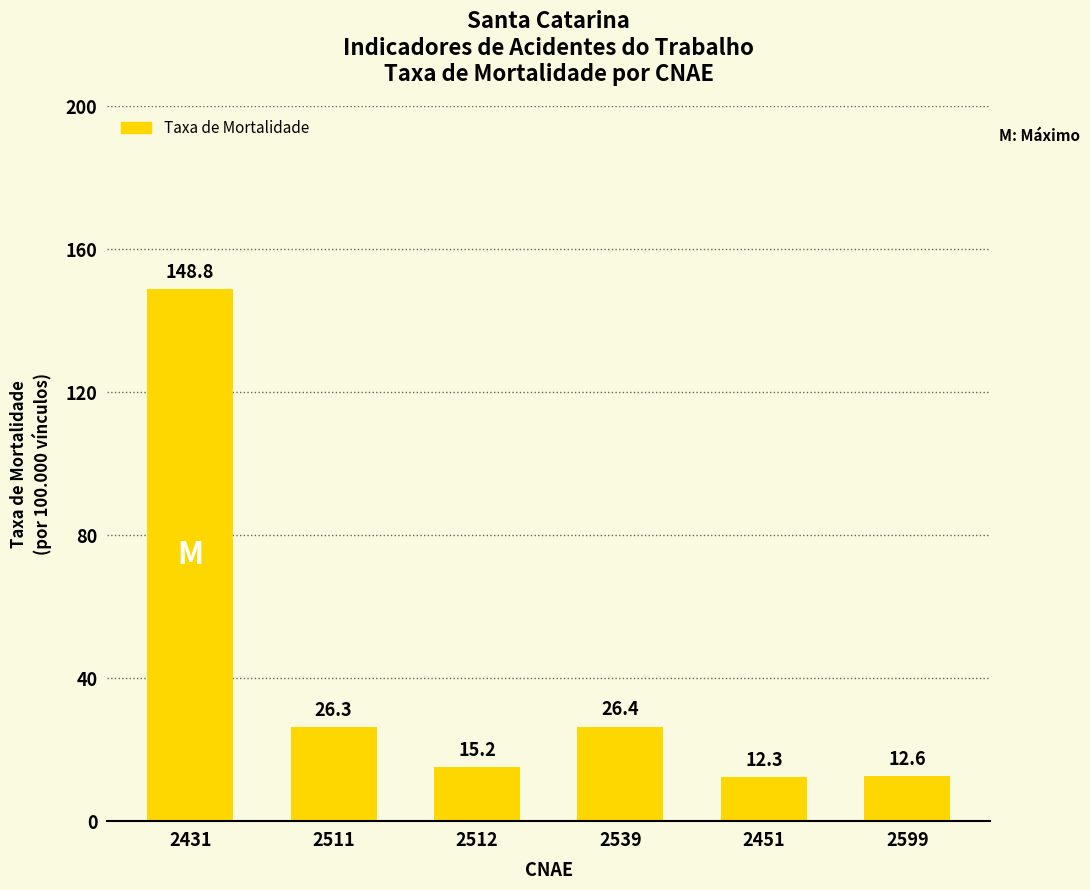

Where does the data first go above 26?

2431